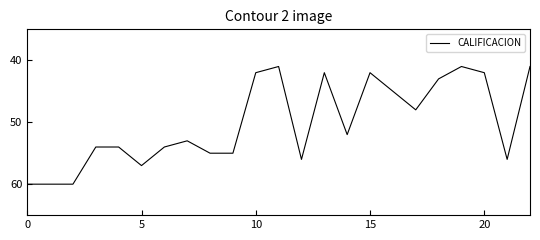

What is the minimum value shown in the chart?

41